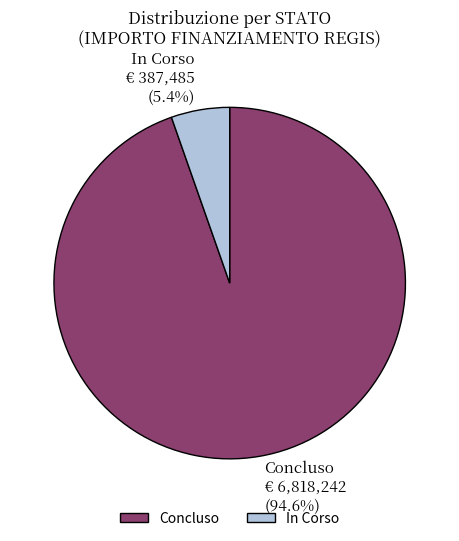

Rank the categories by value from lowest to highest.

In Corso, Concluso